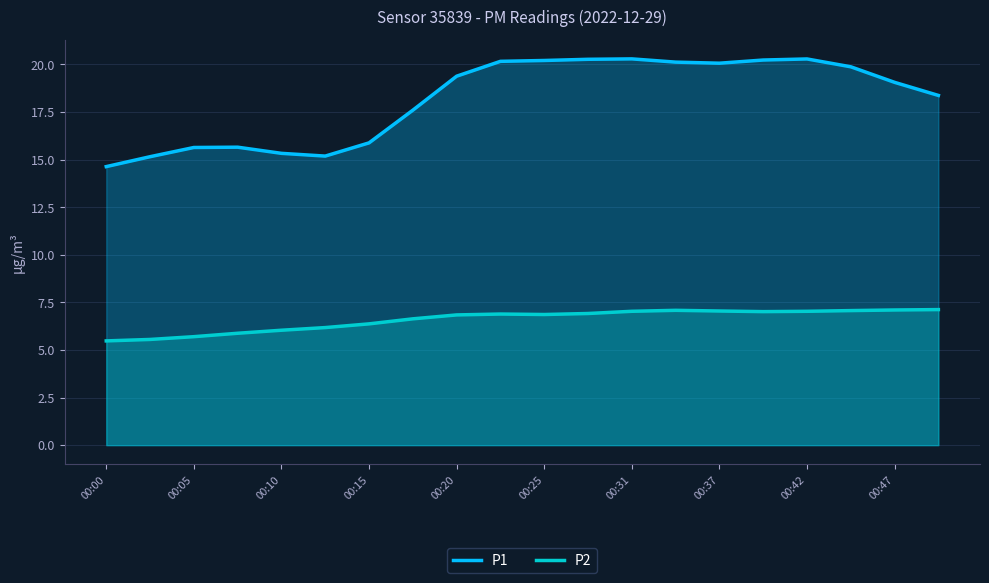

Rank the series by their maximum value, from highest to lowest.

P1, P2